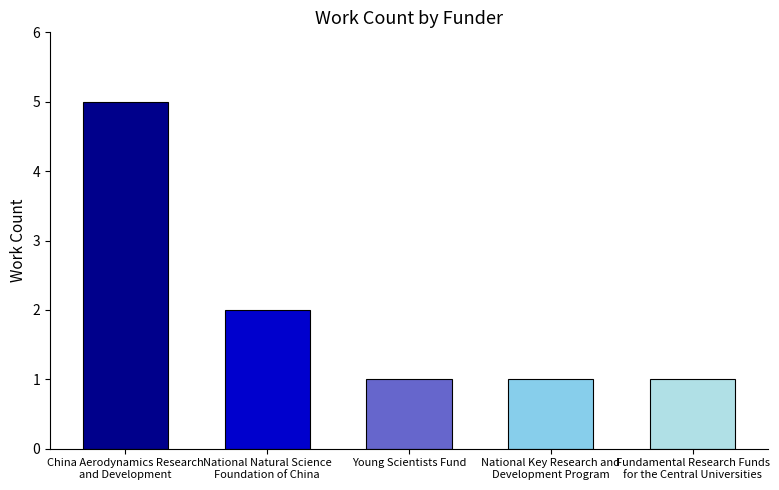

What is the maximum value shown in the chart?

5